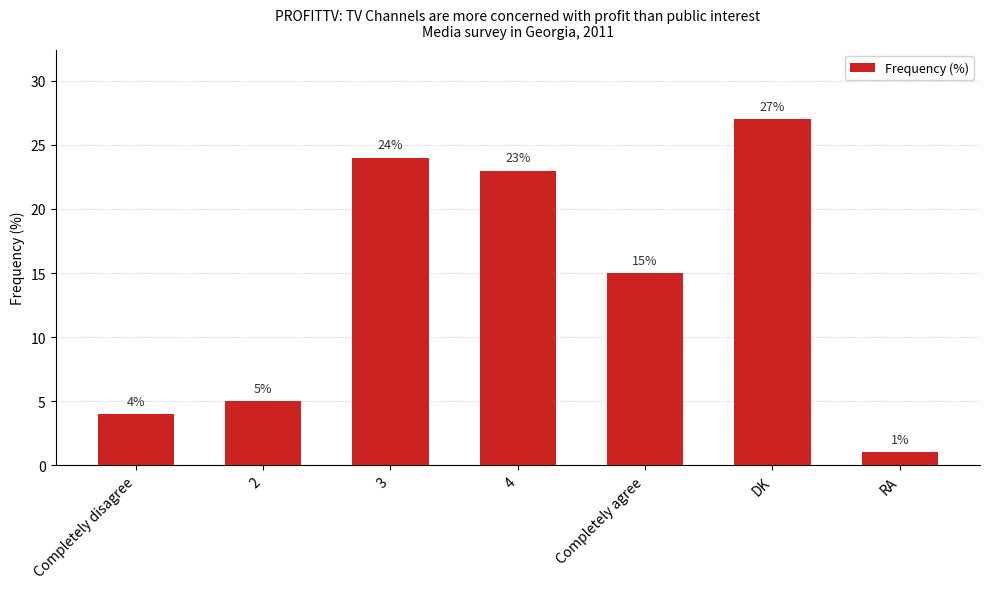

What is the ratio of the value at 2 to the value at 3?

0.2